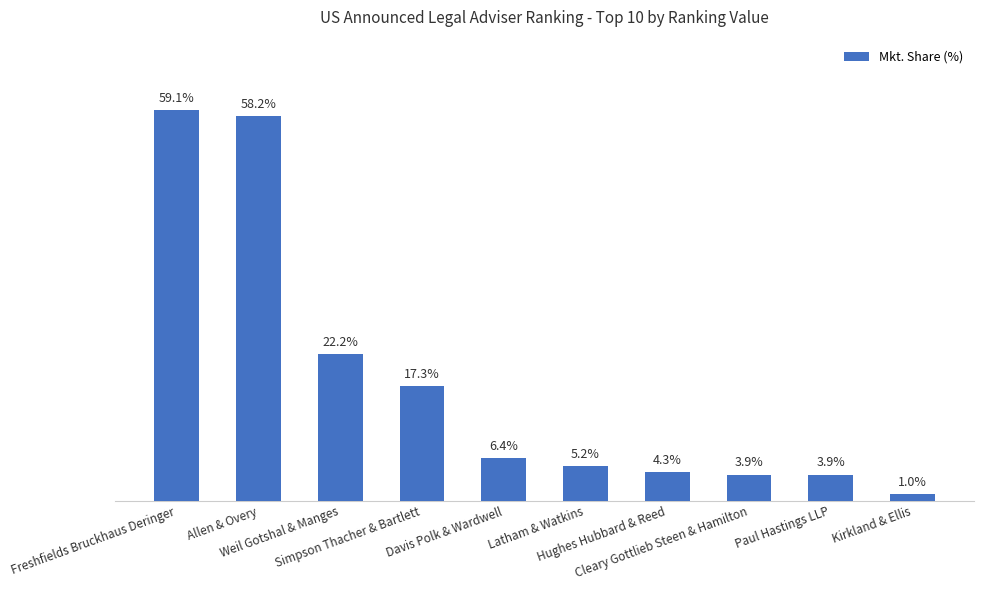

Where does the data first go above 6?

Freshfields Bruckhaus Deringer